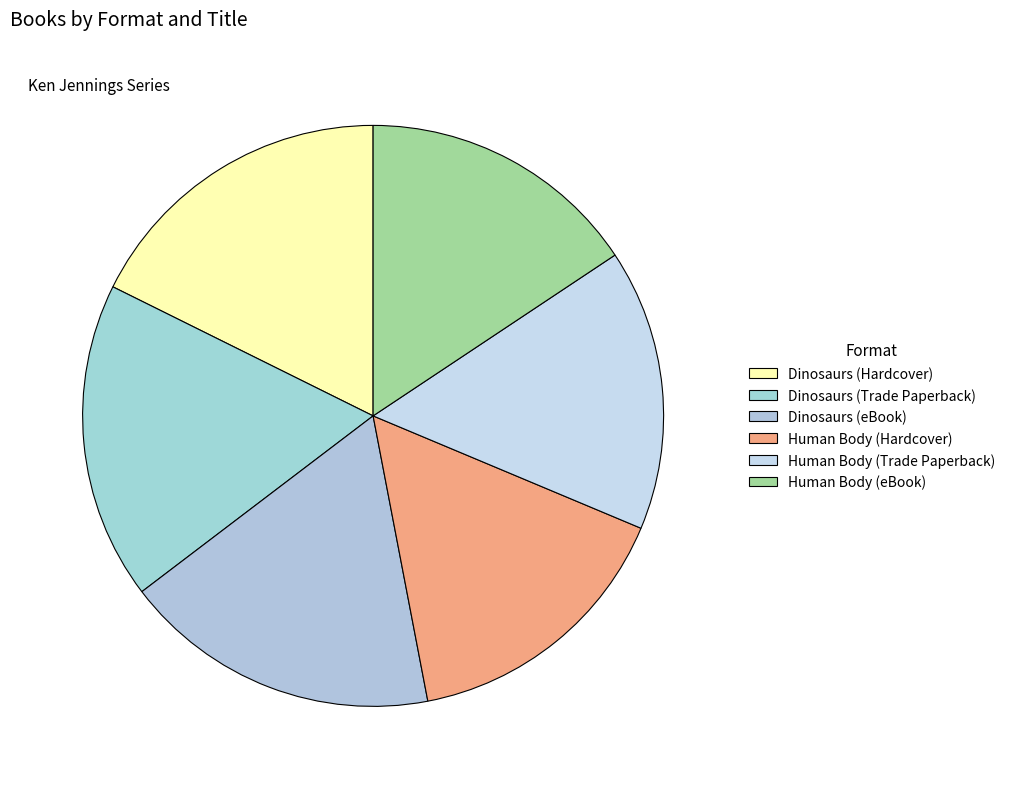

Approximately how many times larger is the value at Dinosaurs (Hardcover) compared to Dinosaurs (eBook)?

1.0